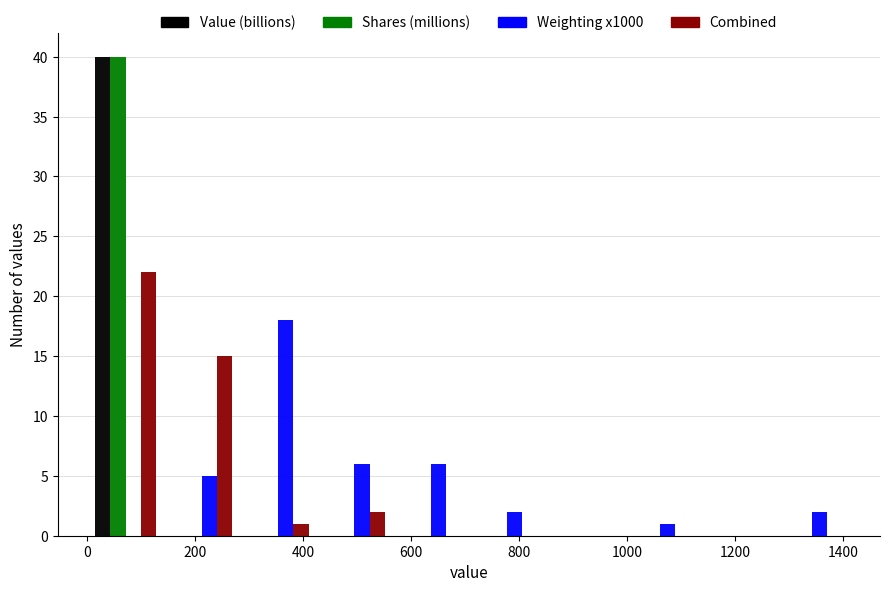

Reading left to right, transcribe this chart: for each range on the x-axis, give the height of each series' bar. Neither the bar edges nor the heights are printed on the chart, so give them approximately, as read against the axes.

0 to 140: Value (billions)=40	Shares (millions)=40	Weighting x1000=0	Combined=22
140 to 280: Value (billions)=0	Shares (millions)=0	Weighting x1000=5	Combined=15
280 to 420: Value (billions)=0	Shares (millions)=0	Weighting x1000=18	Combined=1
420 to 560: Value (billions)=0	Shares (millions)=0	Weighting x1000=6	Combined=2
560 to 700: Value (billions)=0	Shares (millions)=0	Weighting x1000=6	Combined=0
700 to 840: Value (billions)=0	Shares (millions)=0	Weighting x1000=2	Combined=0
840 to 980: Value (billions)=0	Shares (millions)=0	Weighting x1000=0	Combined=0
980 to 1140: Value (billions)=0	Shares (millions)=0	Weighting x1000=1	Combined=0
1140 to 1280: Value (billions)=0	Shares (millions)=0	Weighting x1000=0	Combined=0
1280 to 1420: Value (billions)=0	Shares (millions)=0	Weighting x1000=2	Combined=0